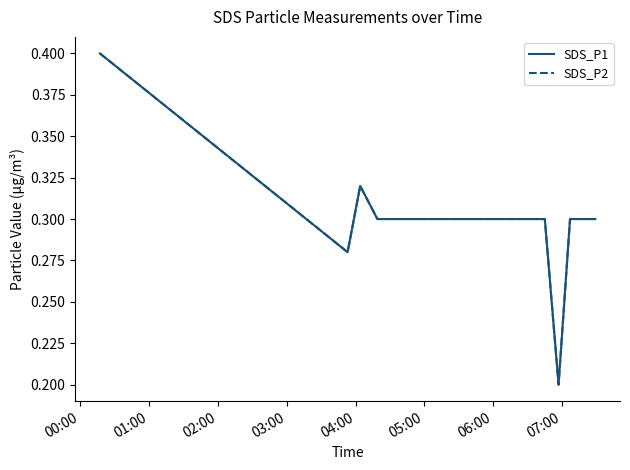

True or false: SDS_P2 and SDS_P1 cross at least once.

False